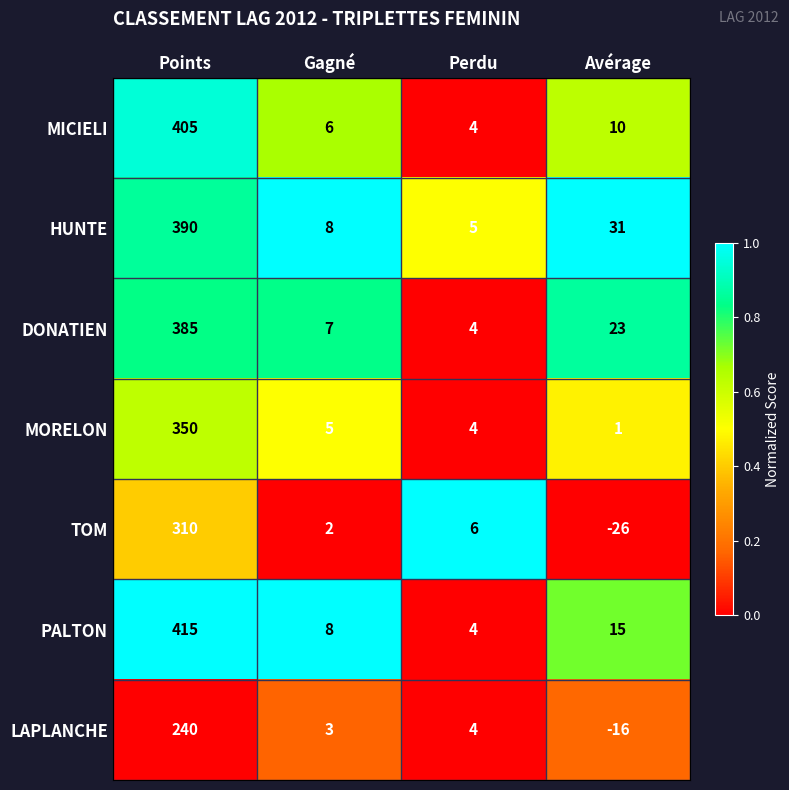

The value of HUNTE at Perdu is 9. True or false?

False